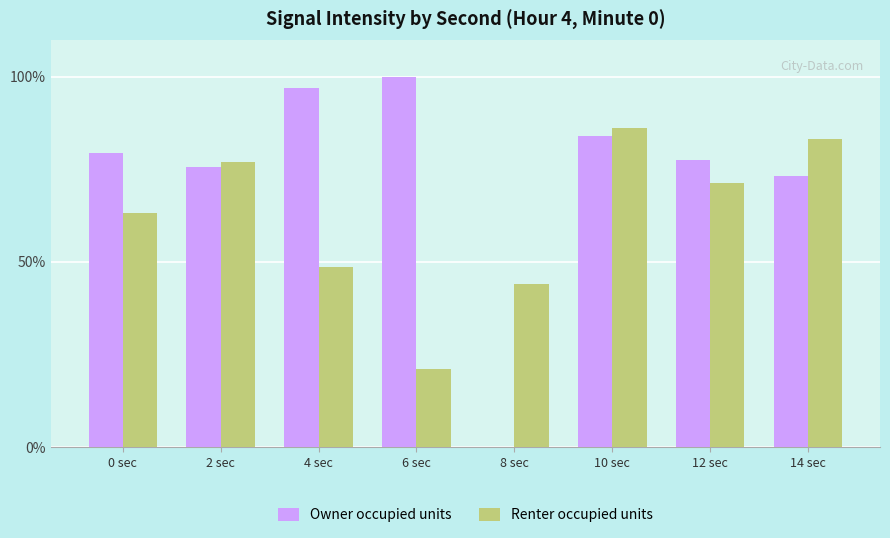

Which series has the largest total across all categories?

Owner occupied units